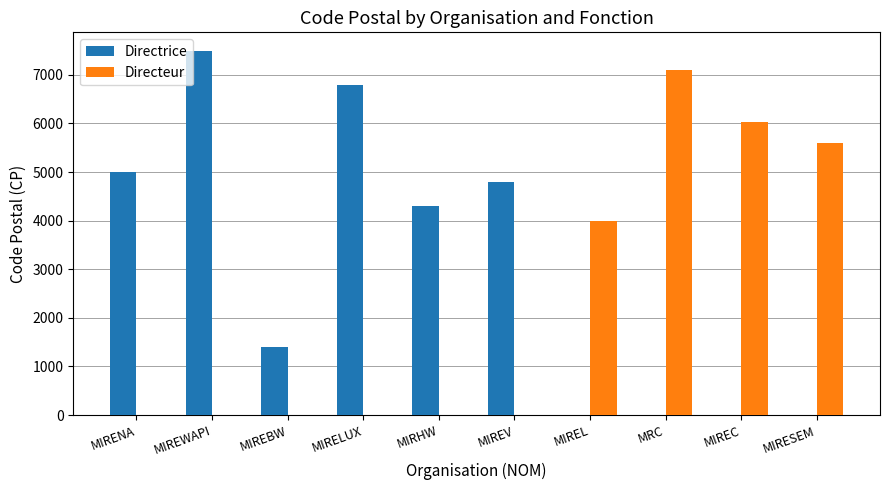

Is the value of Directeur at MIREWAPI greater than the value of Directrice at MIREBW?

No